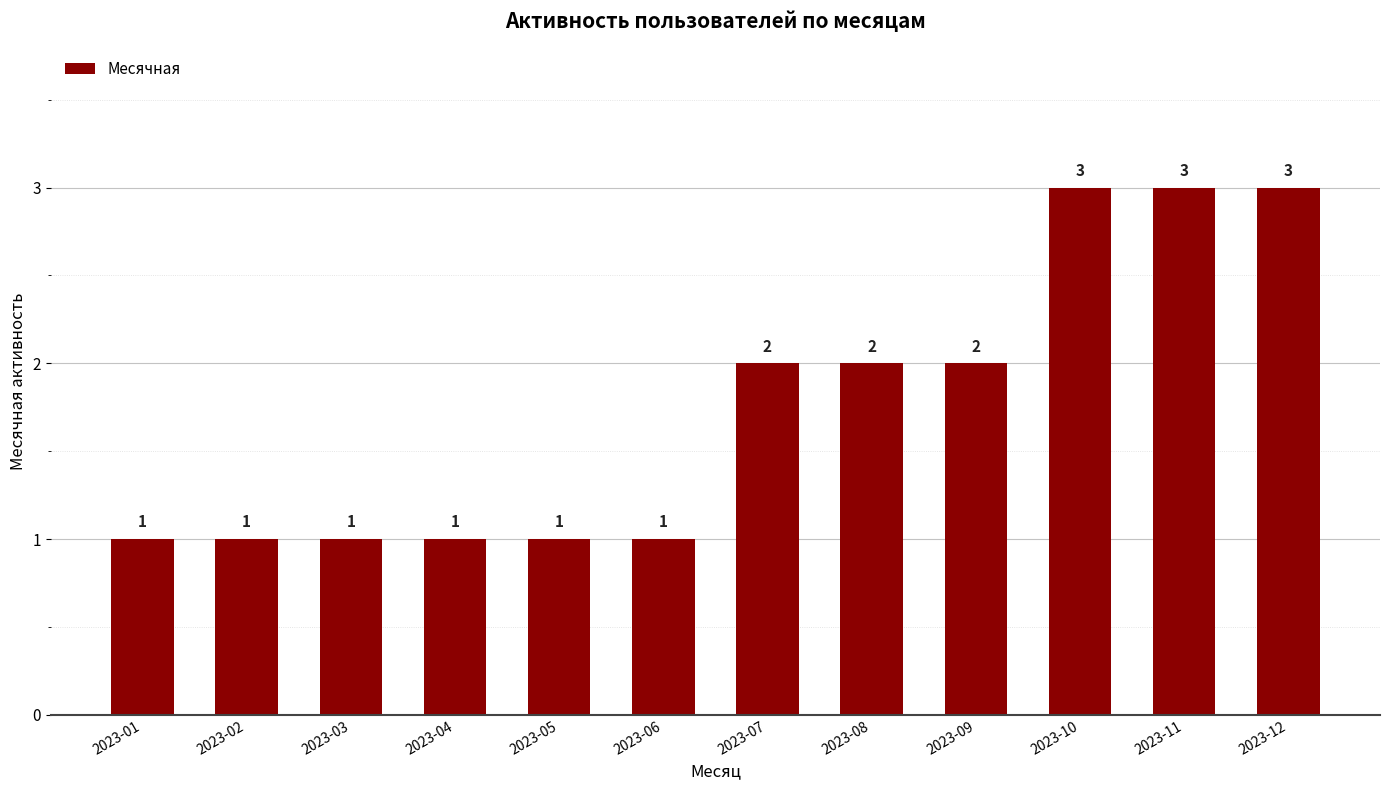

What is the sum of all values?

21